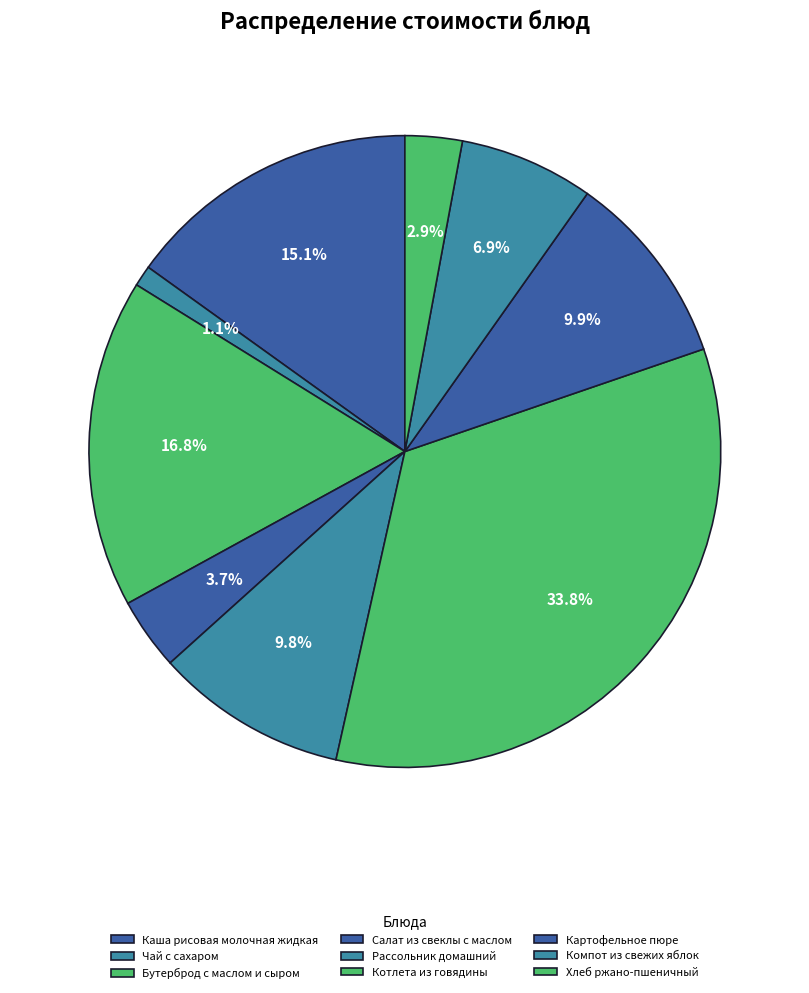

What percentage is the Котлета из говядины slice, to the nearest percent?

34%